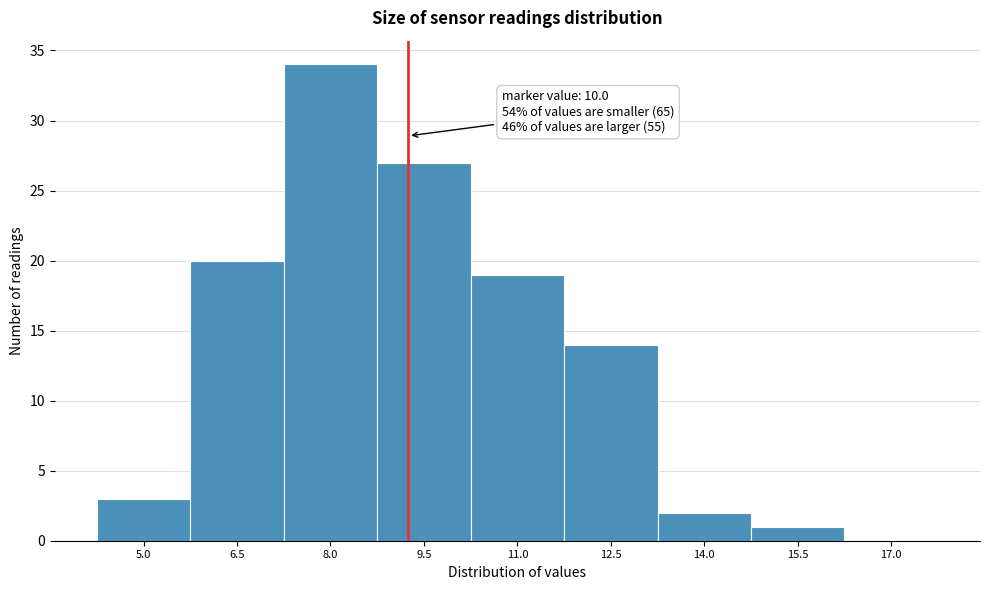

Is it true that the value at 17.0 is 0?

True